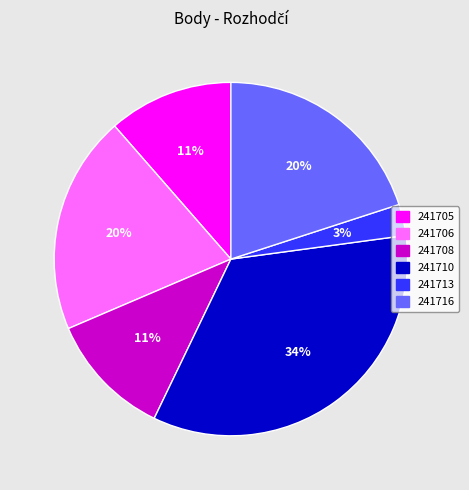

To the nearest percent, what percentage of the pie is 241710?

34%